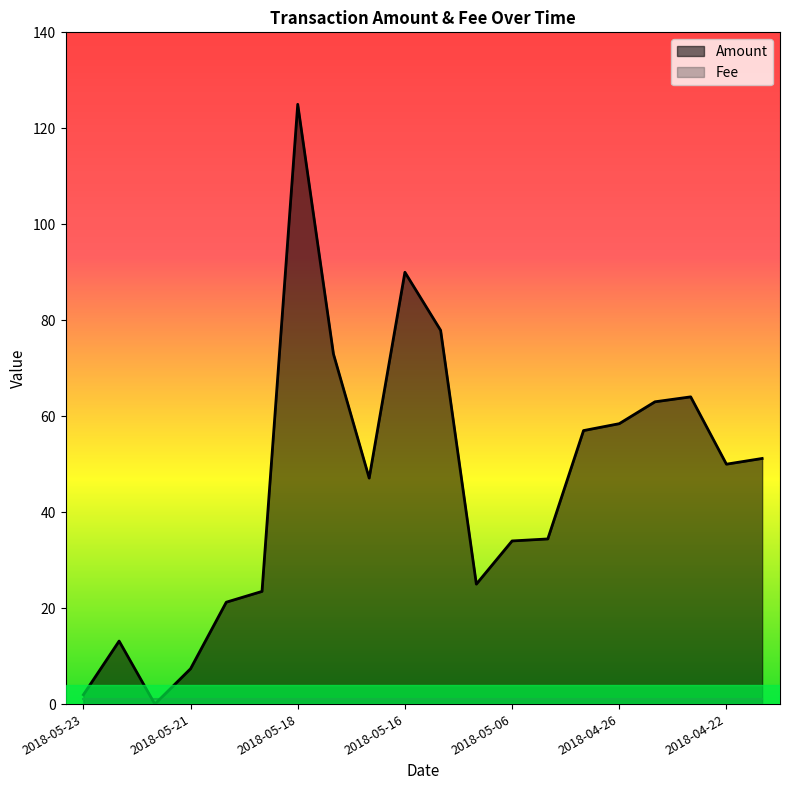

Which label corresponds to the largest value in the chart?

2018-05-18